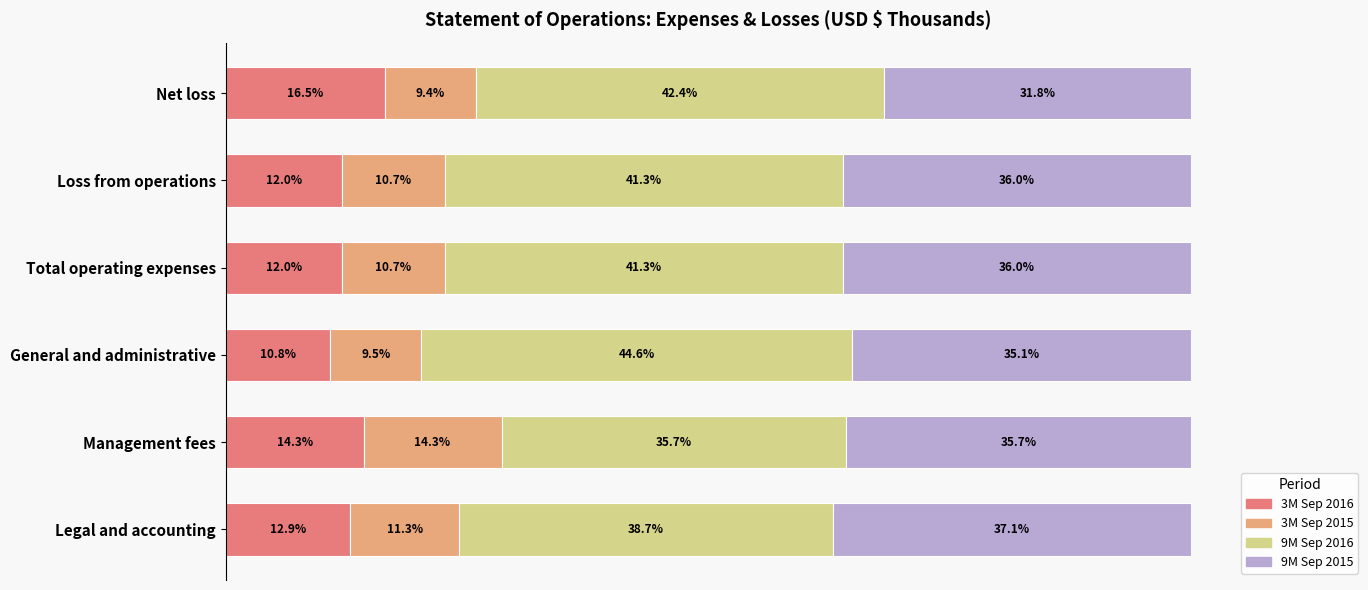

Which category has the lowest value in the 3M Sep 2016 series?

General and administrative